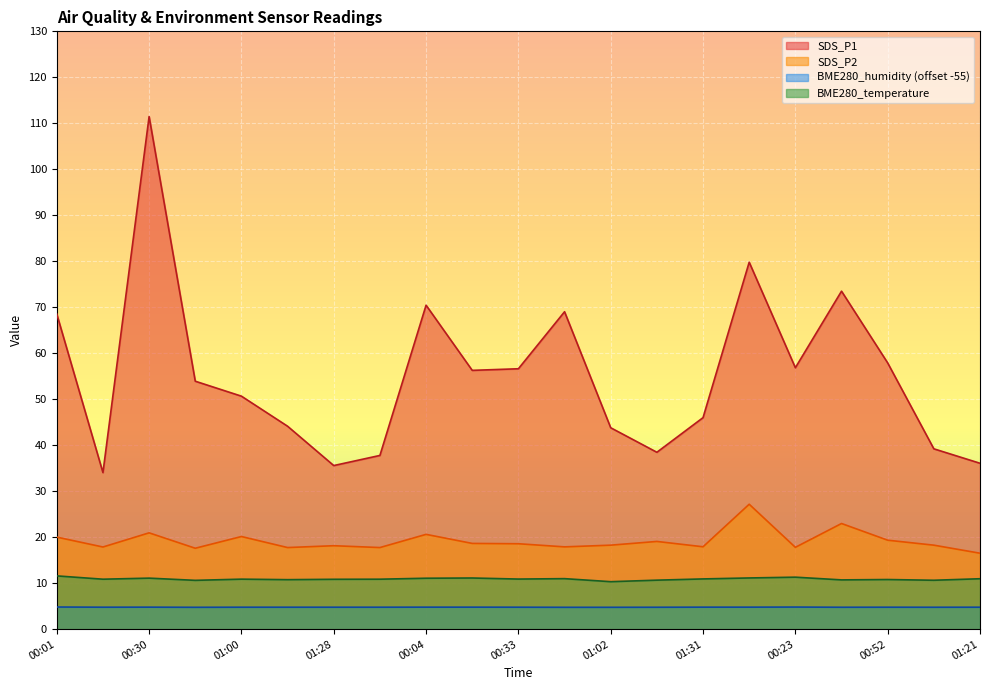

Reading left to right, what are all the values shown in this chart?

BME280_humidity: 00:01=4.8	00:16=4.8	00:30=4.8	00:45=4.8	01:00=4.8	01:14=4.8	01:28=4.8	01:36=4.8	00:04=4.8	00:19=4.8	00:33=4.8	00:48=4.8	01:02=4.8	01:16=4.8	01:31=4.8	00:08=4.8	00:23=4.8	00:37=4.8	00:52=4.8	01:07=4.8	01:21=4.8
BME280_temperature: 00:01=11.6	00:16=10.9	00:30=11.1	00:45=10.6	01:00=10.9	01:14=10.8	01:28=10.8	01:36=10.9	00:04=11.1	00:19=11.1	00:33=10.9	00:48=11.0	01:02=10.3	01:16=10.7	01:31=10.9	00:08=11.1	00:23=11.3	00:37=10.7	00:52=10.8	01:07=10.6	01:21=11.0
SDS_P1: 00:01=68.5	00:16=34.0	00:30=111.5	00:45=53.9	01:00=50.7	01:14=44.1	01:28=35.6	01:36=37.8	00:04=70.5	00:19=56.3	00:33=56.6	00:48=69.0	01:02=43.8	01:16=38.5	01:31=46.0	00:08=79.8	00:23=56.9	00:37=73.5	00:52=57.9	01:07=39.2	01:21=36.1
SDS_P2: 00:01=20.0	00:16=17.9	00:30=20.9	00:45=17.6	01:00=20.1	01:14=17.8	01:28=18.1	01:36=17.8	00:04=20.6	00:19=18.6	00:33=18.6	00:48=17.9	01:02=18.3	01:16=19.1	01:31=17.9	00:08=27.2	00:23=17.8	00:37=23.0	00:52=19.4	01:07=18.3	01:21=16.5